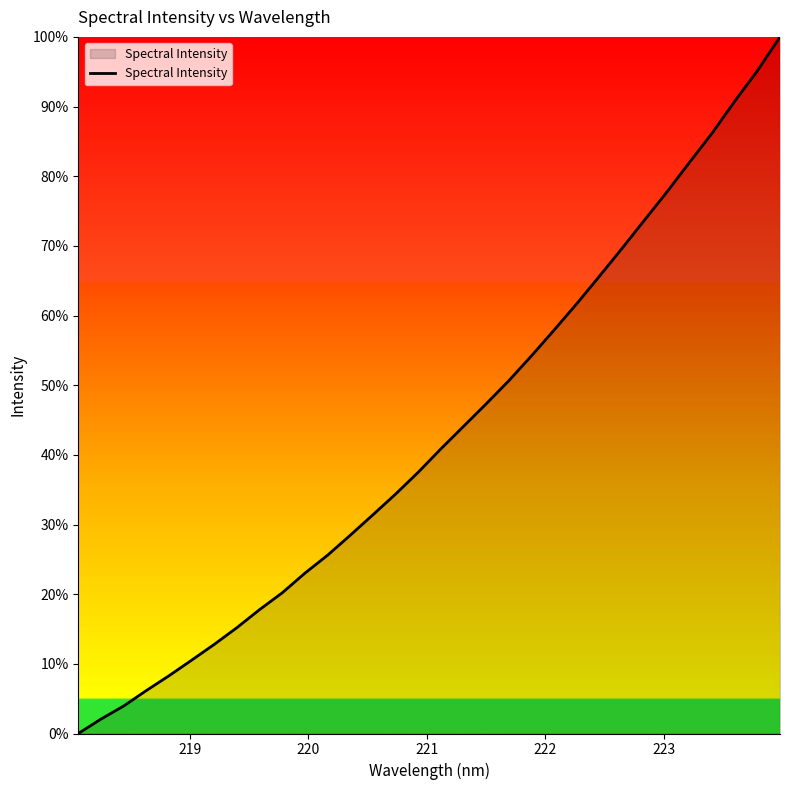

What is the average value?

42.9